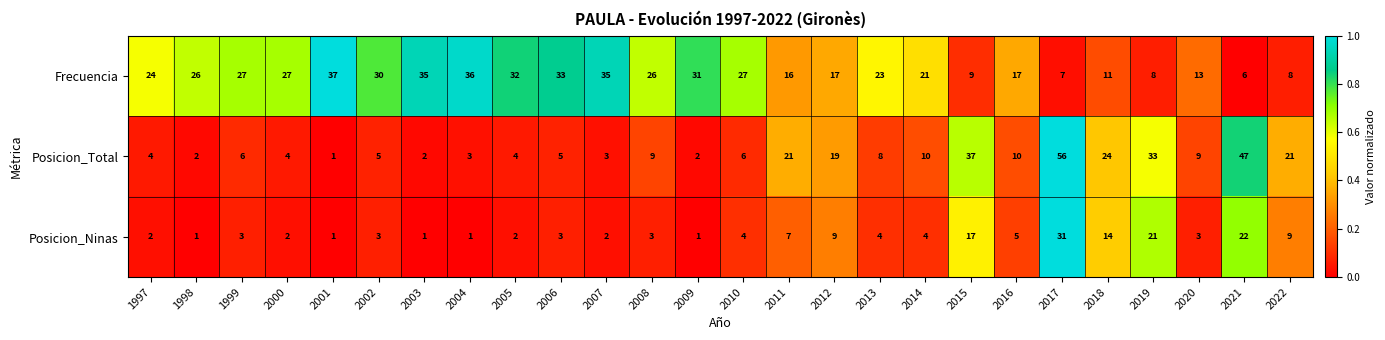

Count the number of categories in the chart.

26